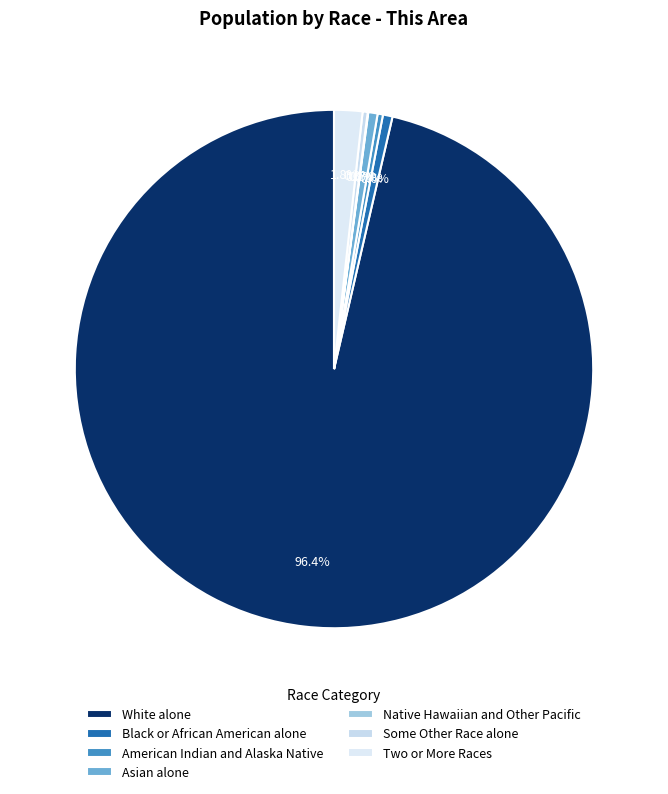

Which category has the smallest portion of the pie?

Native Hawaiian and Other Pacific